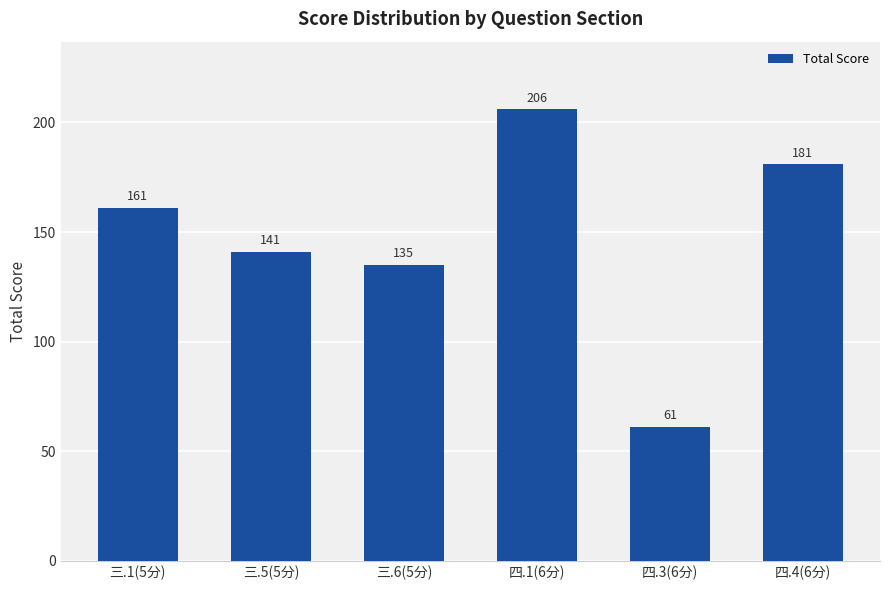

Are the bars grouped side by side (vs. stacked)?

No